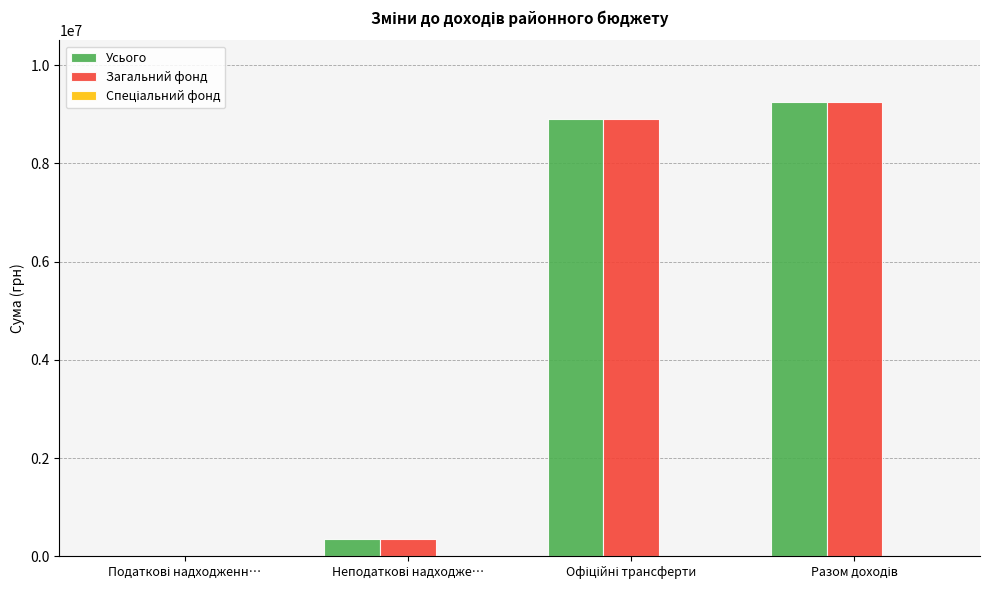

How many categories are shown in the chart?

4